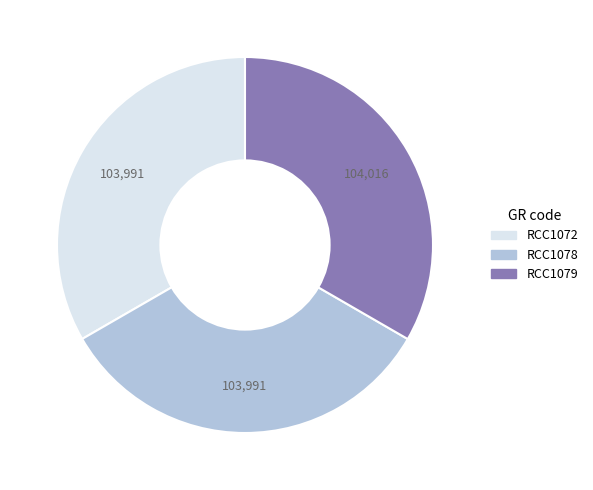

Combined, do RCC1079 and RCC1072 account for over 50%?

Yes